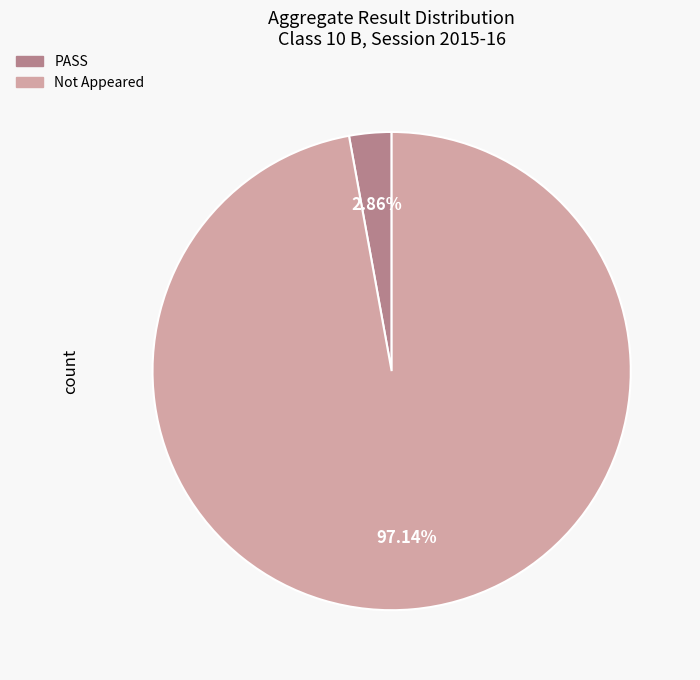

Does any single category account for the majority?

Yes